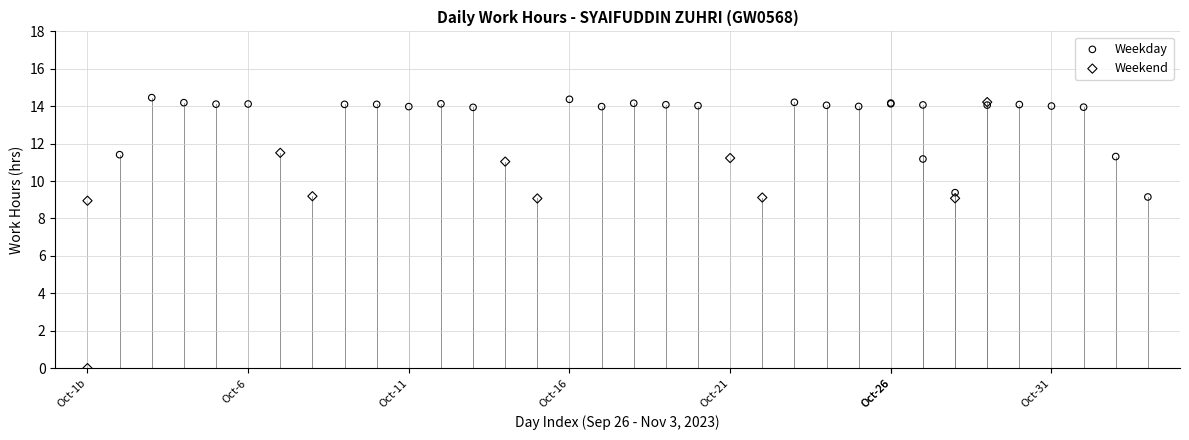

Which series contains the lowest Y value?

Weekend